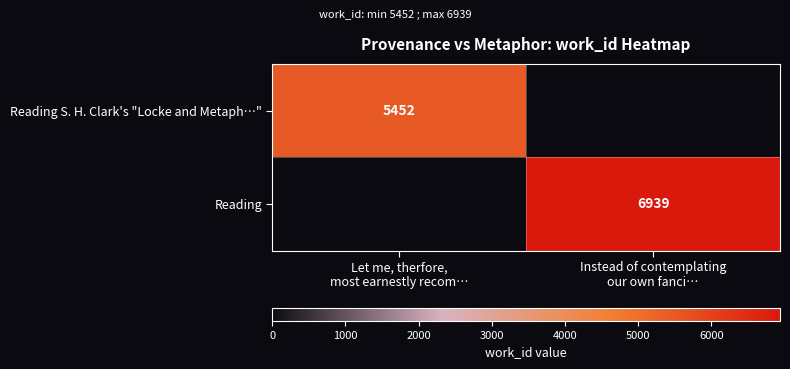

Where is Reading S. H. Clark's "Locke and Metaph…" nearest to the value 5452?

Let me, therfore, most earnestly recom…